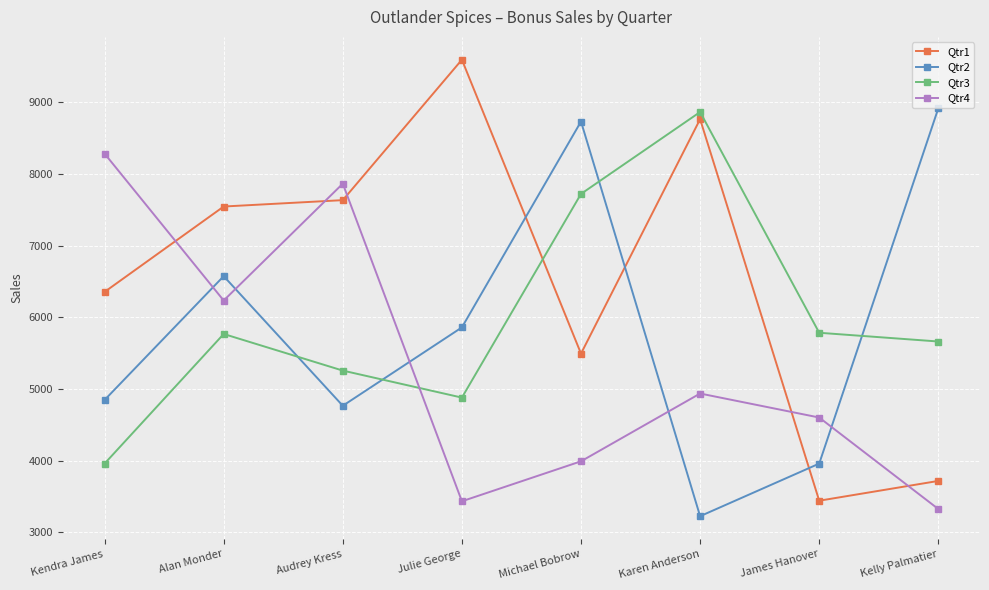

What is the value of the Qtr4 point at the 8th from the left?

3324